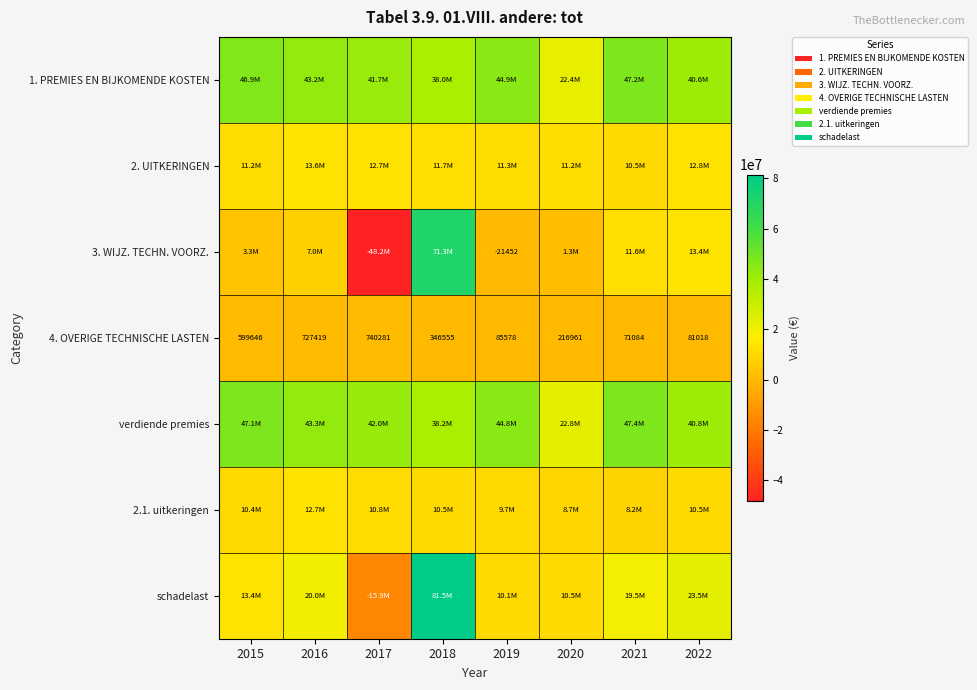

What is the minimum value shown in the chart?

-48177495.0